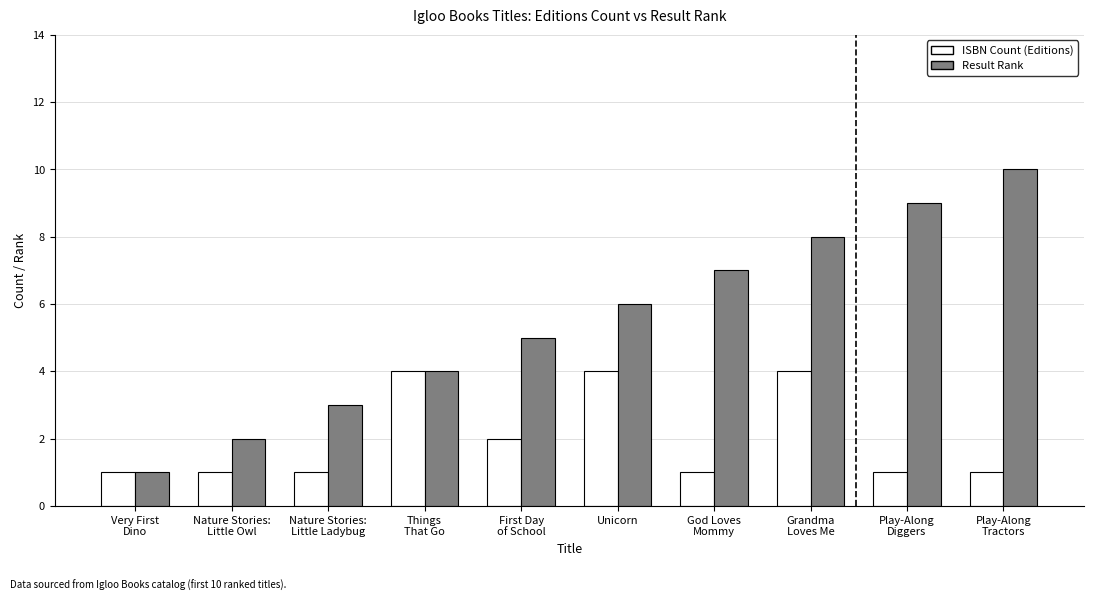

How many data points does each series have?

10